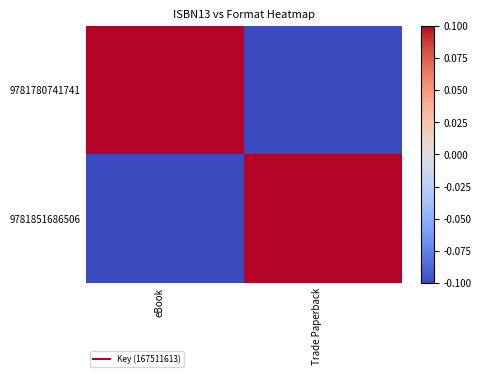

Reading right to left, list all the values displayed in this chart.

9781780741741: Trade Paperback=-0.1	eBook=0.1
9781851686506: Trade Paperback=0.1	eBook=-0.1